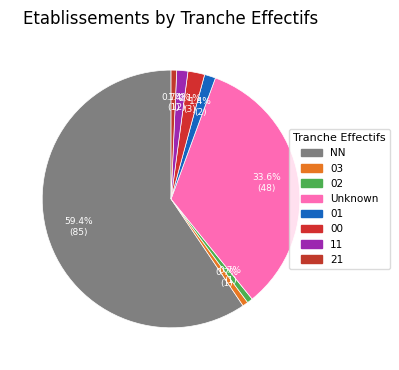

Which category has the biggest portion of the pie?

NN